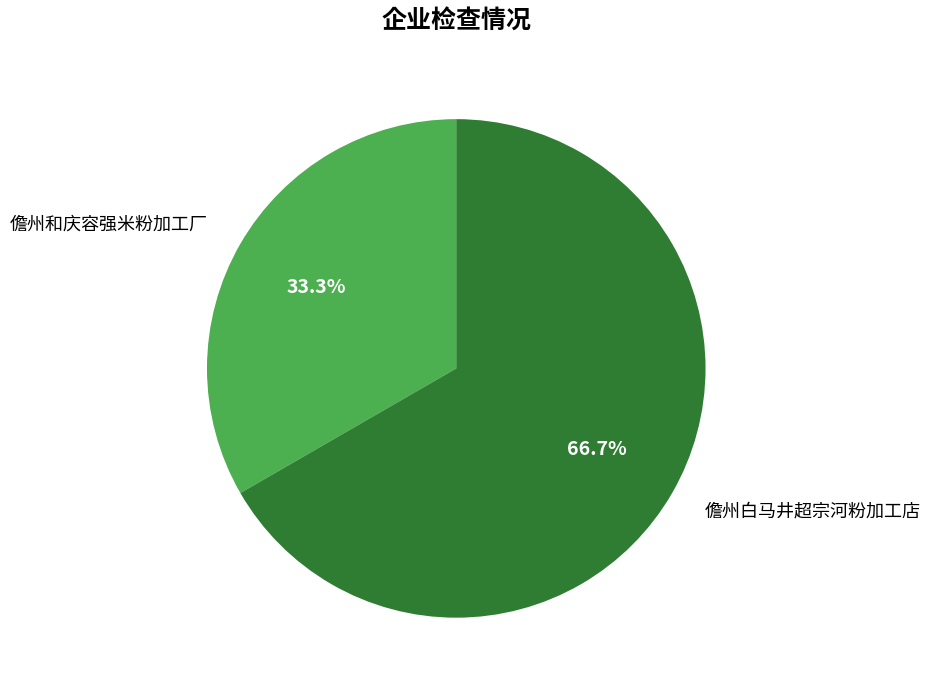

What percentage is NOT represented by 儋州和庆容强米粉加工厂?

66.7%